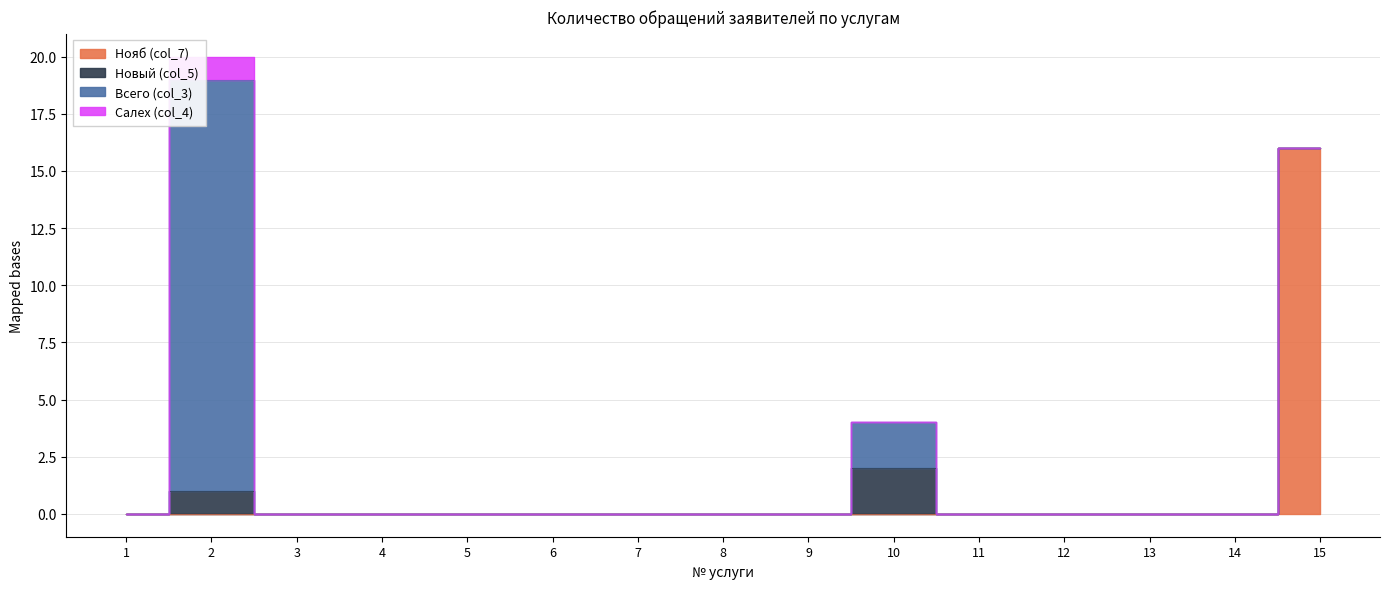

Does the chart have visible grid lines?

Yes